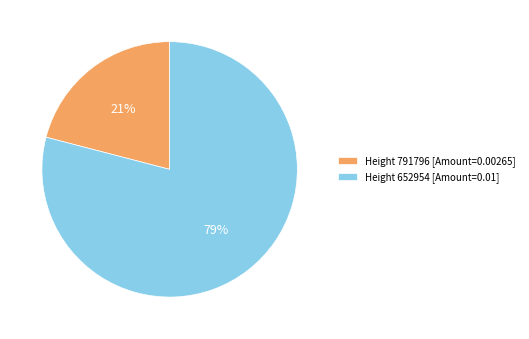

How many slices are in this pie chart?

2